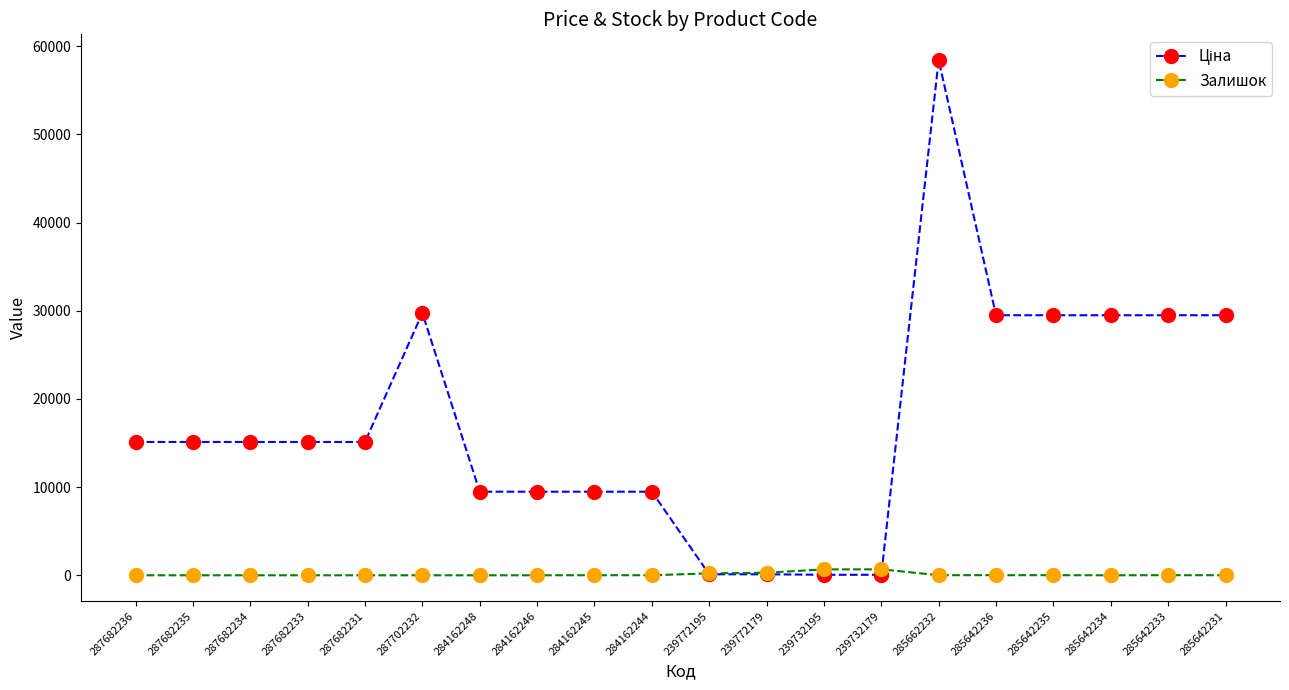

What is the spread (max minus min) of values at 284162246?

9480.1